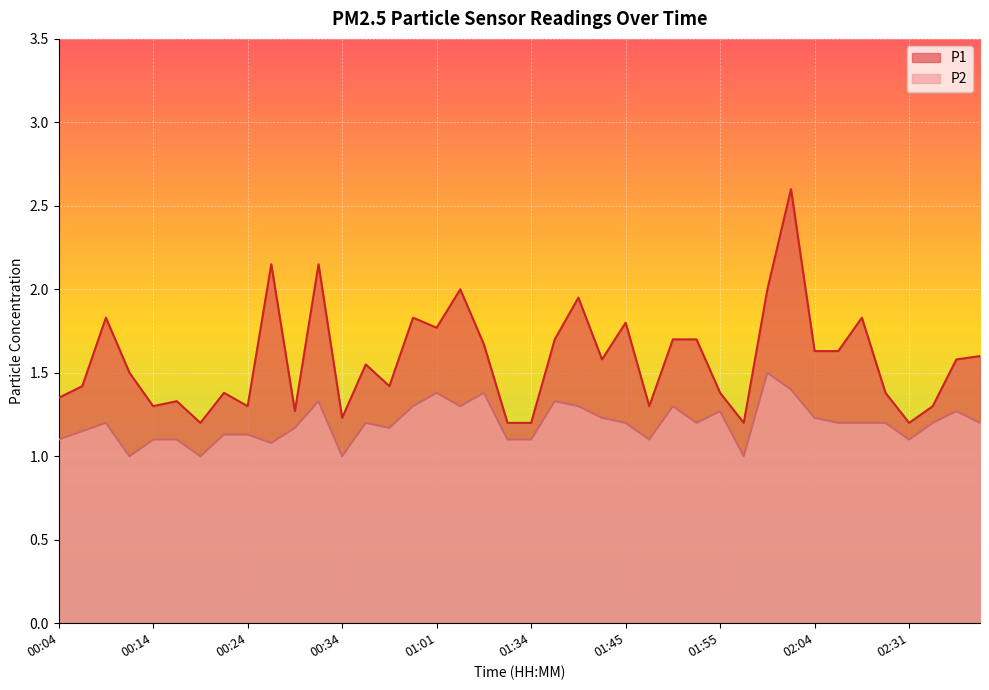

Is it true that P2 equals 1.4 at 01:01?

True